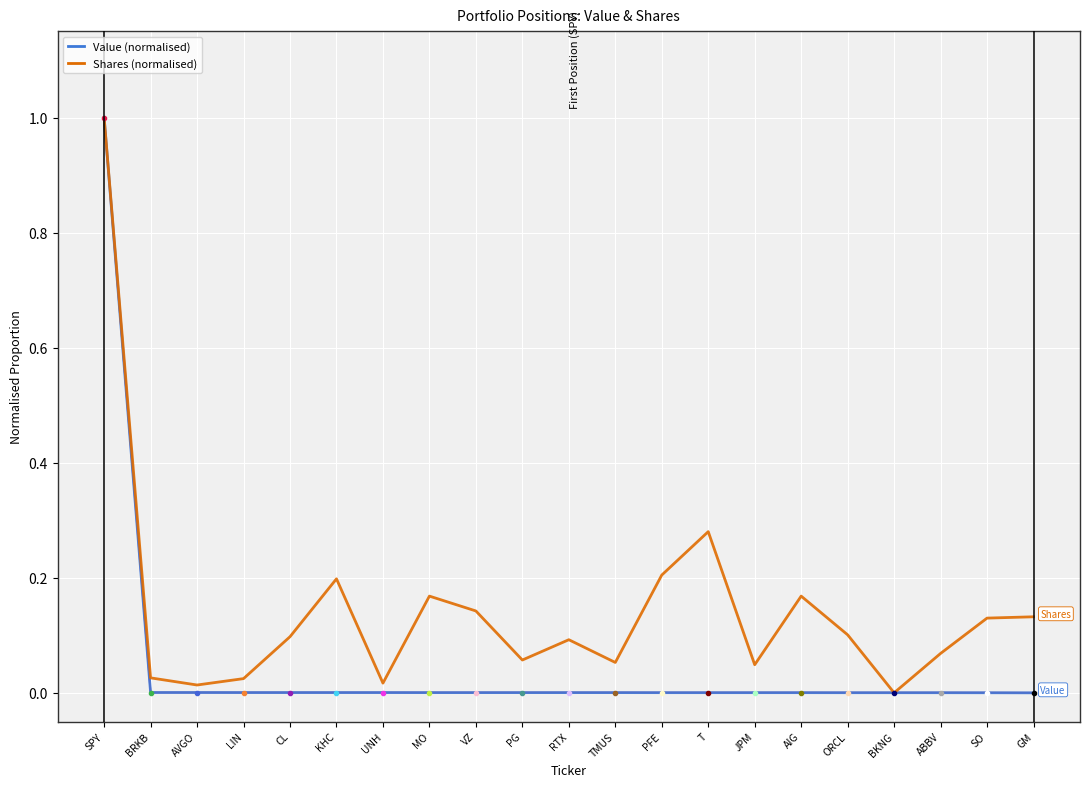

Is the value of Shares (normalised) at SO greater than the value of Value (normalised) at GM?

Yes